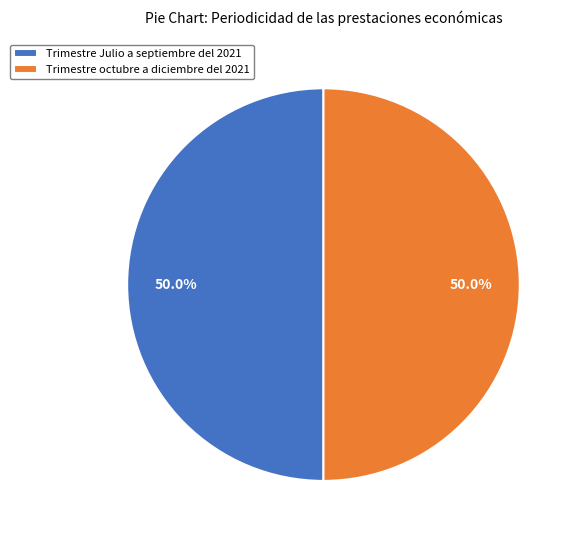

Is the sum of Trimestre Julio a septiembre del 2021 and Trimestre octubre a diciembre del 2021 greater than half?

Yes